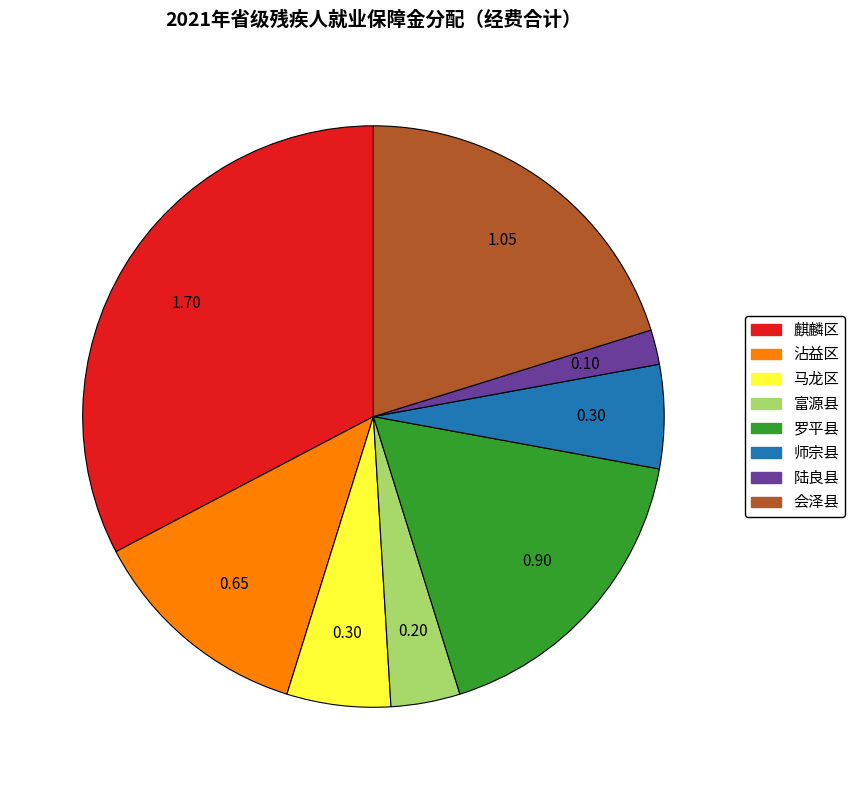

Is 罗平县 the majority of the pie?

No